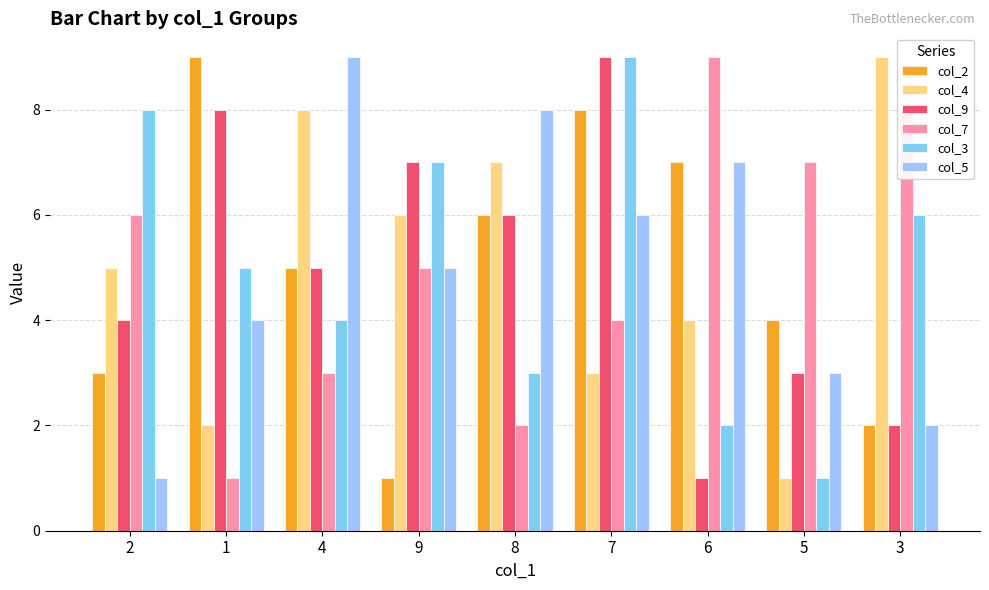

What is the value of the col_4 bar at the 5th from the left?

7